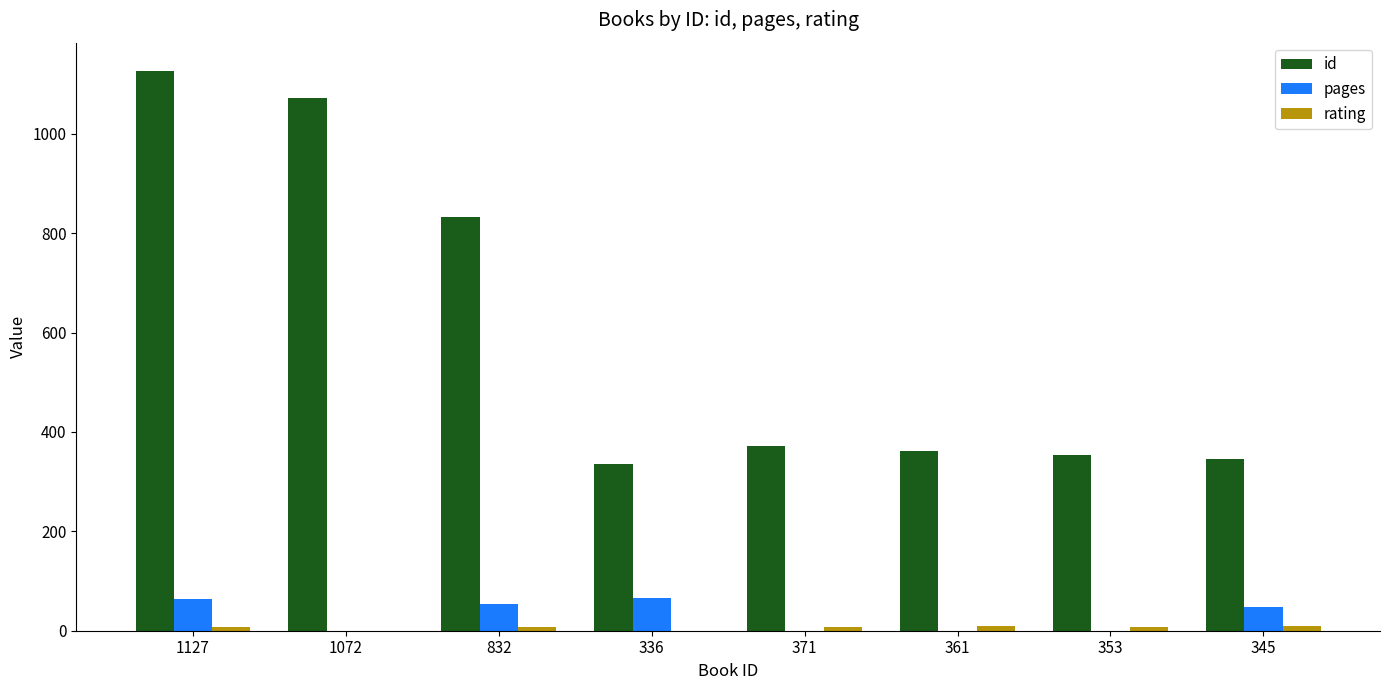

What is the approximate value of pages at 345, to the nearest 10?

50